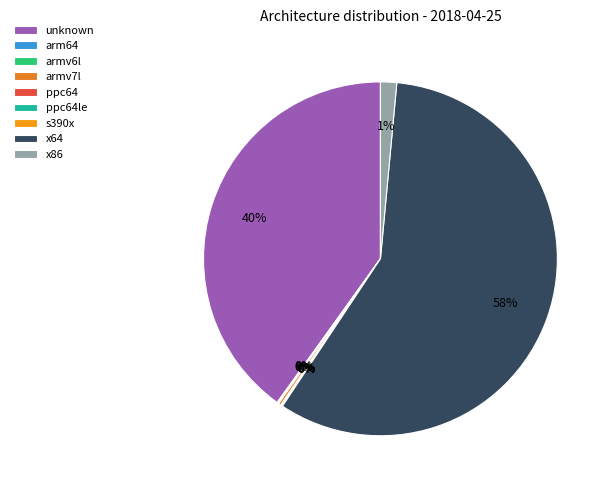

What is the change in value from ppc64 to x86?

+13448